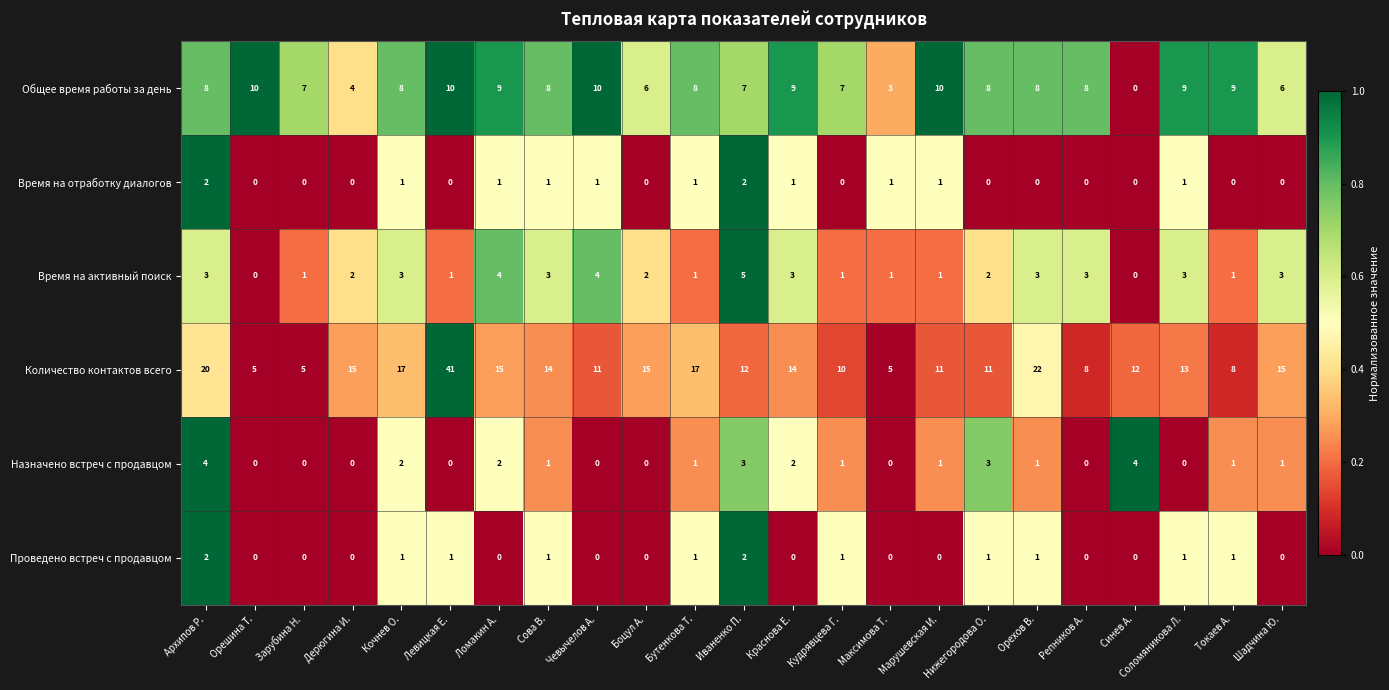

How many series are shown in this chart?

6